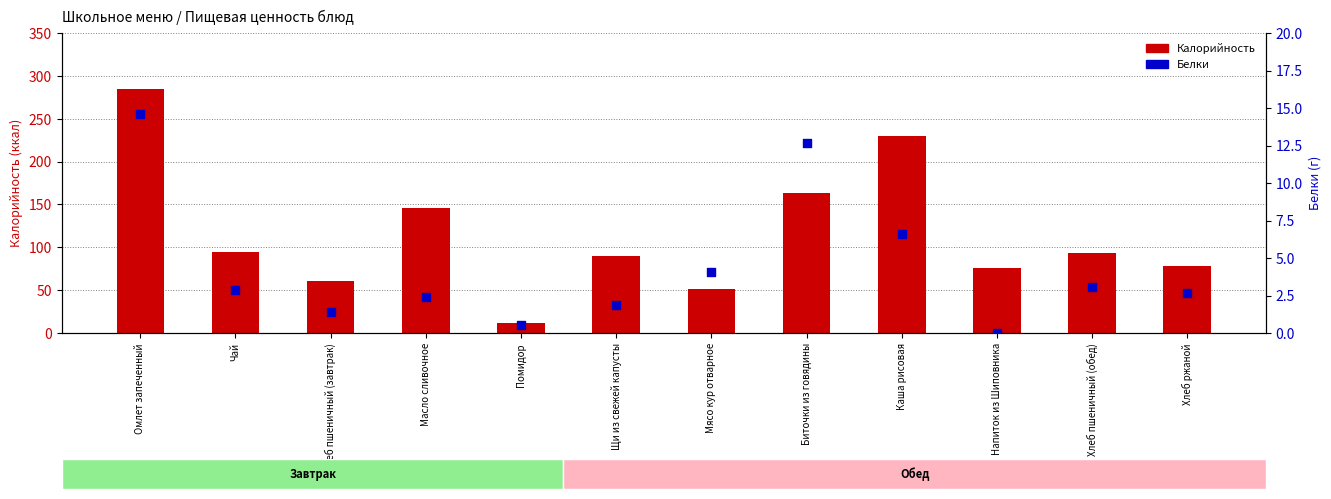

Which series has the largest Y range (max minus min)?

Калорийность